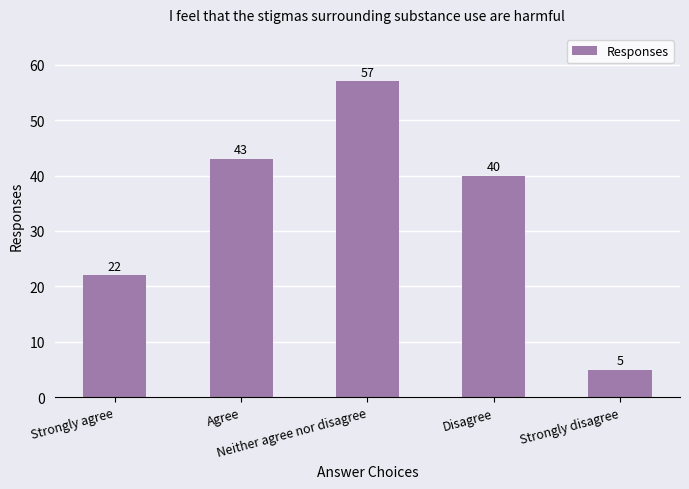

Reading left to right, transcribe all the data shown in this chart.

22	43	57	40	5